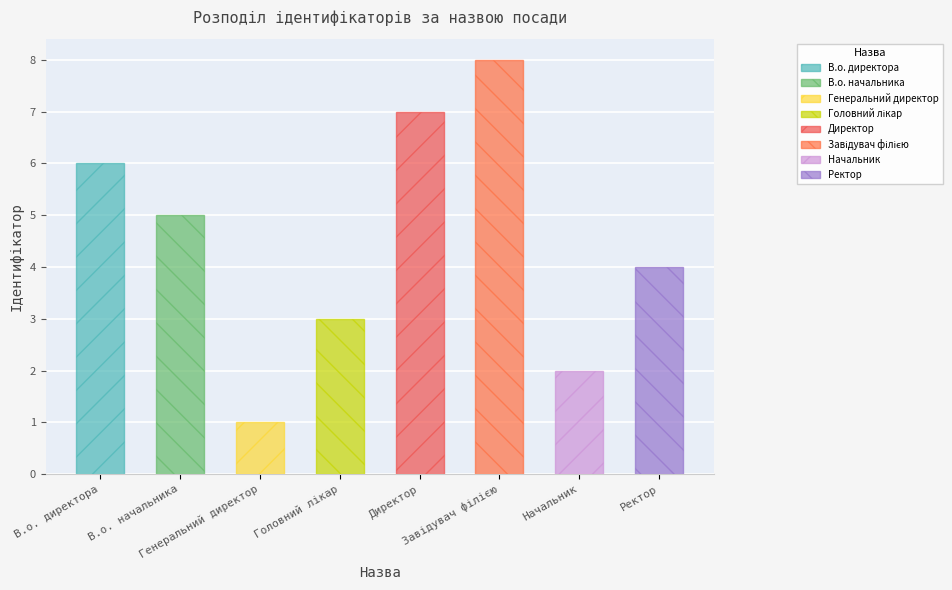

What is the difference between the maximum and minimum values?

7